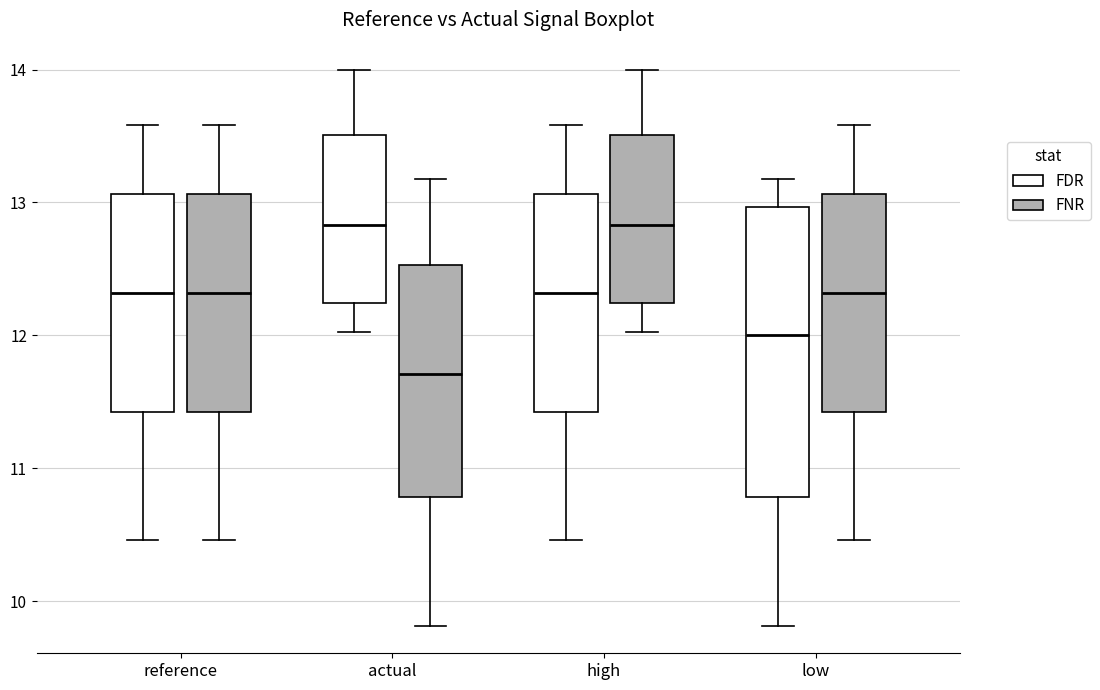

Comparing the boxes themselves (not the whiskers), which one is the tallest?

low (FDR)